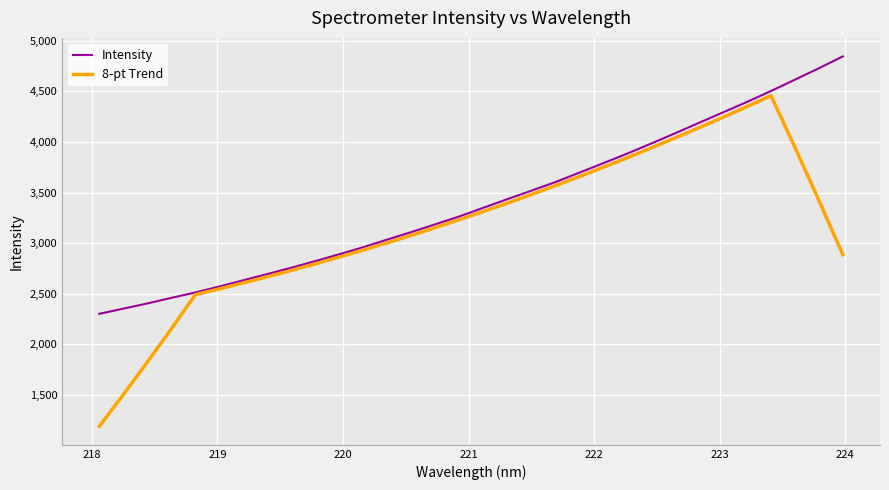

Which series has the widest spread of values?

8-pt Trend